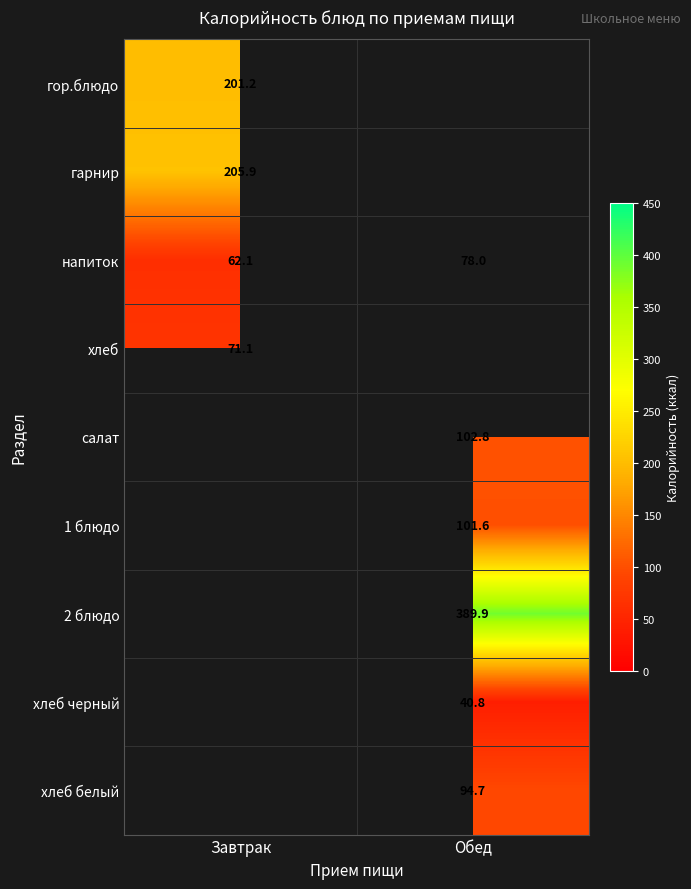

At which label is напиток closest to 70?

Завтрак